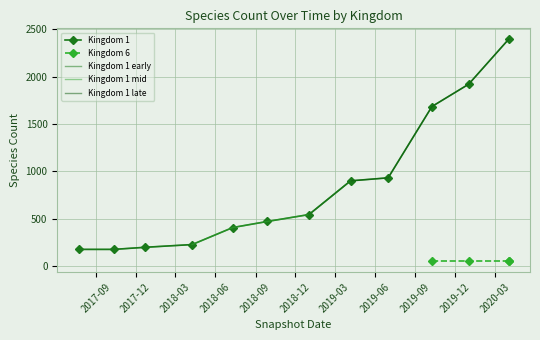

What is the value of the Kingdom 1 point at the 8th from the left?

899